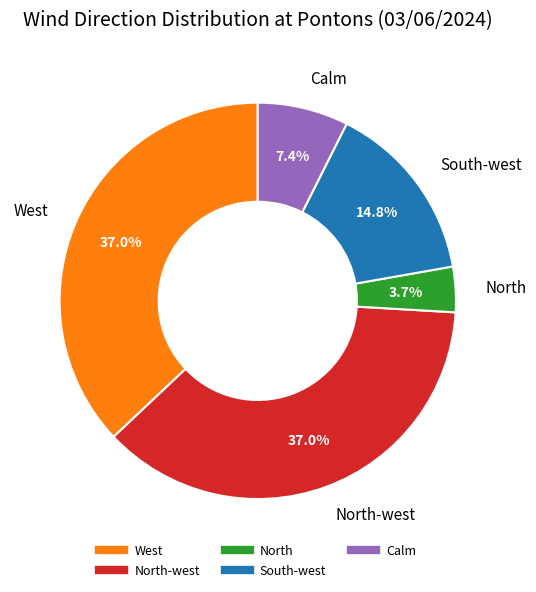

Count the number of slices in the pie.

5